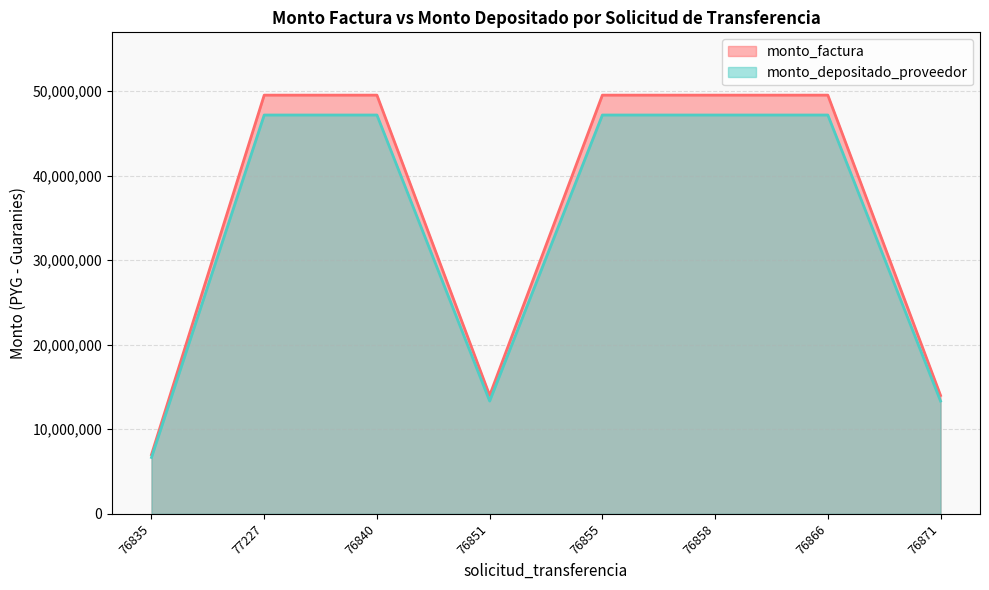

Which category has the lowest value across all series?

76835